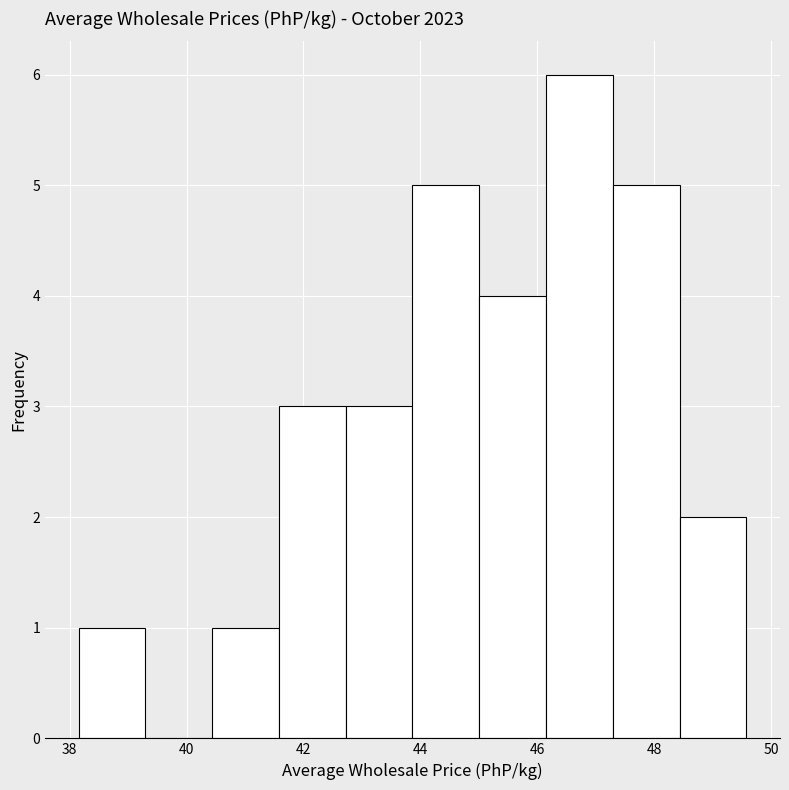

Reading left to right, transcribe this chart: for each bar, give the range it covers on the x-axis and its height. Neither the bar edges nor the heights are printed on the chart, so give them approximately, as read against the axes.

38.2 to 39.2: 1
39.2 to 40.4: 0
40.4 to 41.6: 1
41.6 to 42.8: 3
42.8 to 43.8: 3
43.8 to 45.0: 5
45.0 to 46.2: 4
46.2 to 47.2: 6
47.2 to 48.4: 5
48.4 to 49.6: 2